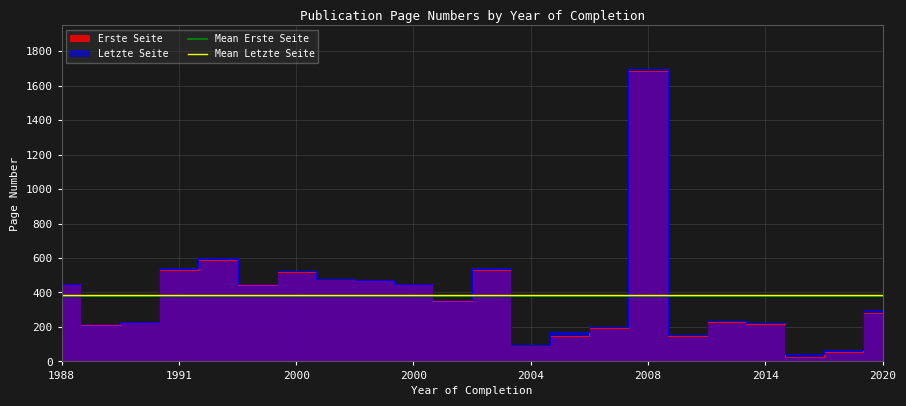

What is the value of the Mean Letzte Seite point at the 2nd from the left?

385.9